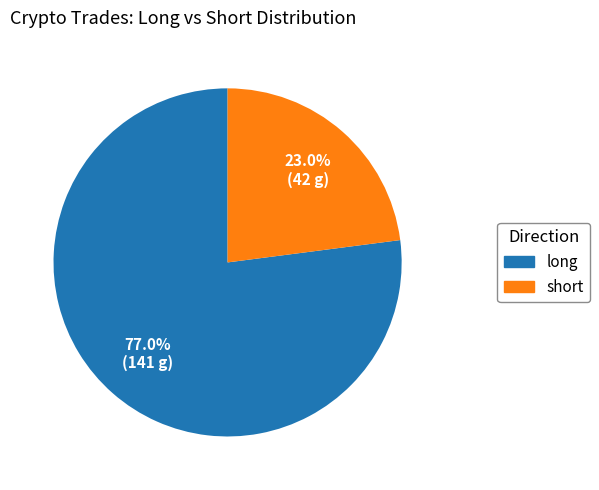

How many slices are in this pie chart?

2